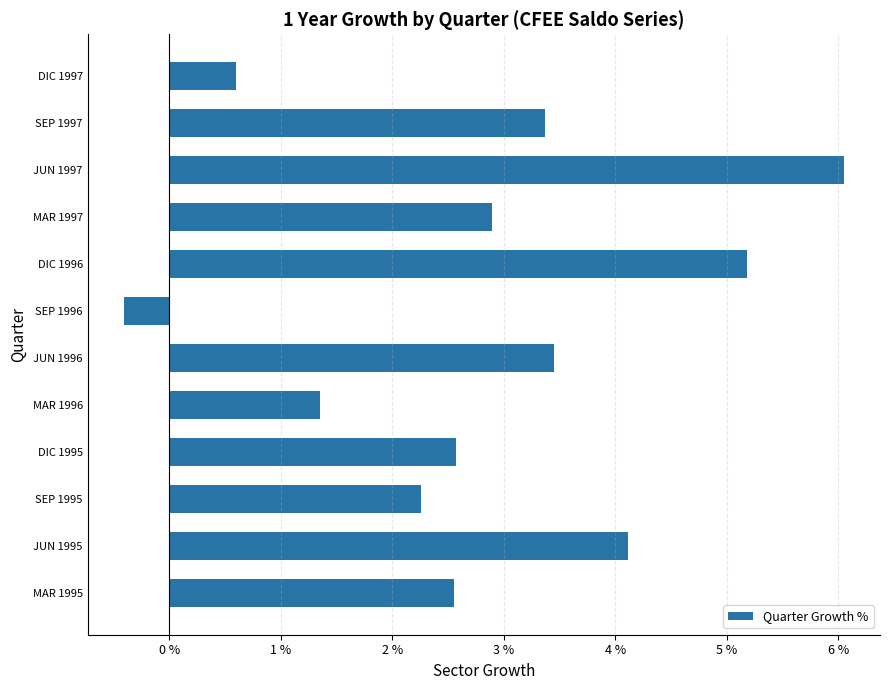

Which category has the lowest value across all series?

SEP 1996